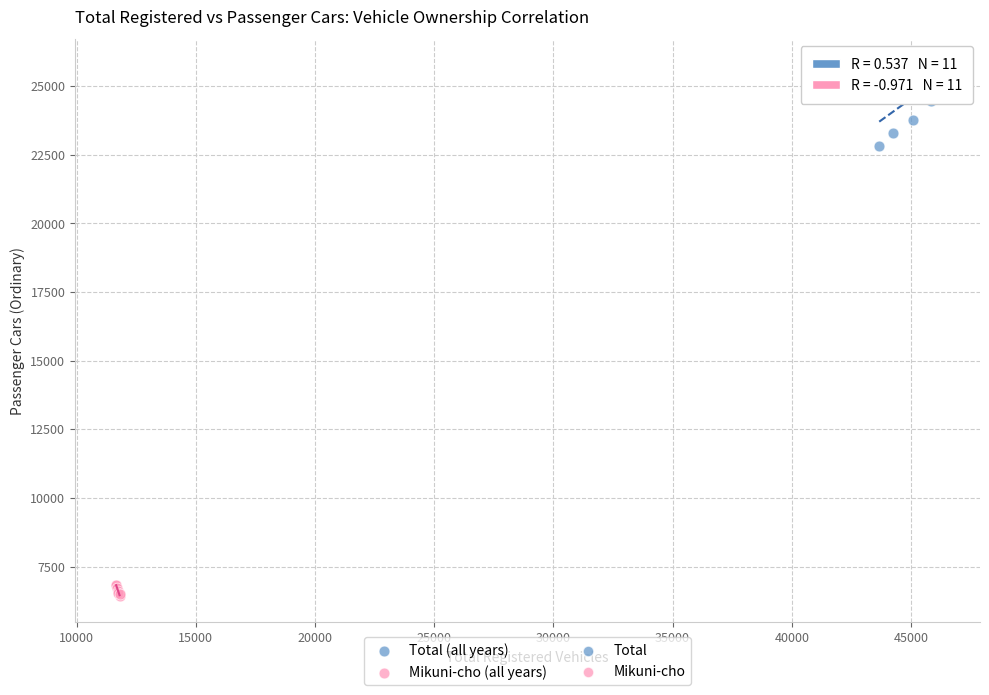

Which series reaches the maximum Y coordinate?

Total (all years)